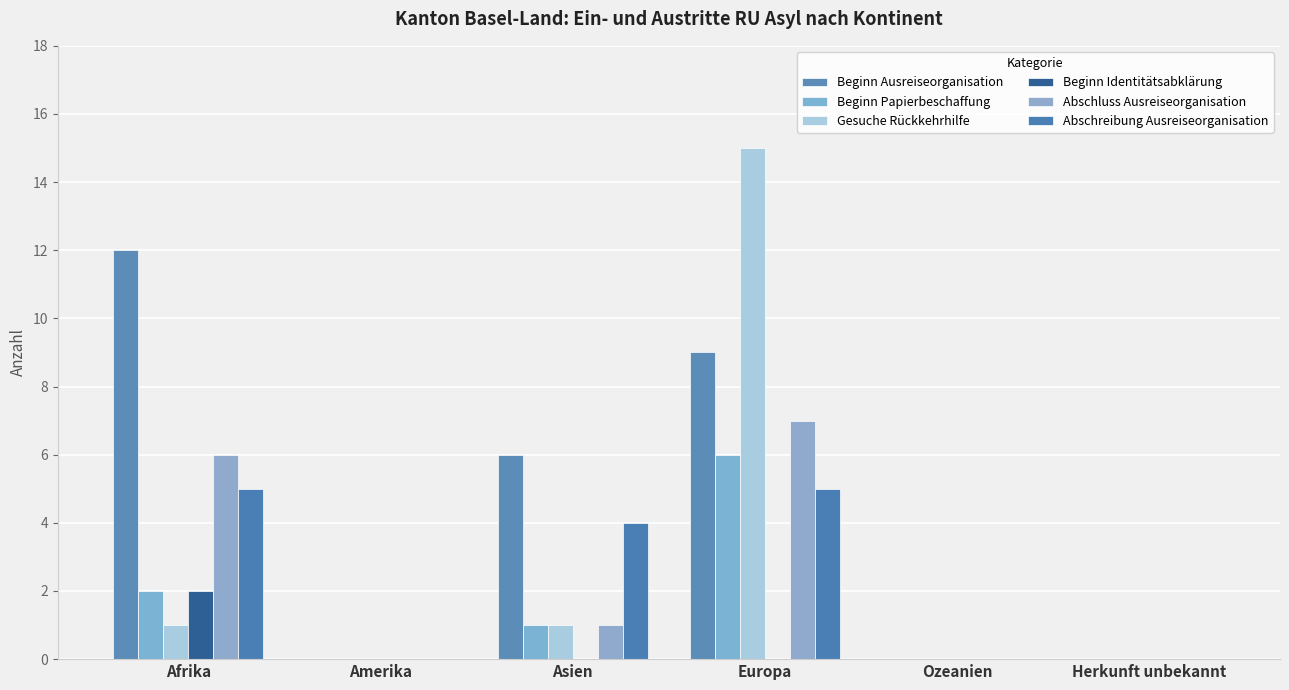

Reading left to right, what are all the values shown in this chart?

Beginn Ausreiseorganisation: Afrika=12	Amerika=0	Asien=6	Europa=9	Ozeanien=0	Herkunft unbekannt=0
Beginn Papierbeschaffung: Afrika=2	Amerika=0	Asien=1	Europa=6	Ozeanien=0	Herkunft unbekannt=0
Gesuche Rückkehrhilfe: Afrika=1	Amerika=0	Asien=1	Europa=15	Ozeanien=0	Herkunft unbekannt=0
Beginn Identitätsabklärung: Afrika=2	Amerika=0	Asien=0	Europa=0	Ozeanien=0	Herkunft unbekannt=0
Abschluss Ausreiseorganisation: Afrika=6	Amerika=0	Asien=1	Europa=7	Ozeanien=0	Herkunft unbekannt=0
Abschreibung Ausreiseorganisation: Afrika=5	Amerika=0	Asien=4	Europa=5	Ozeanien=0	Herkunft unbekannt=0